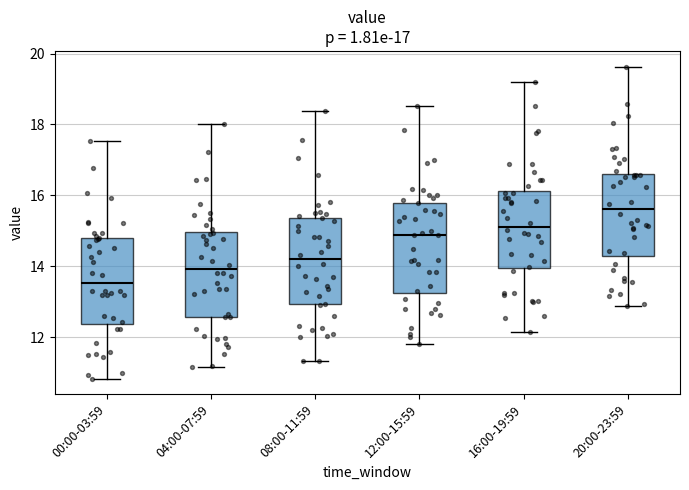

Which box has the highest median line?

20:00-23:59